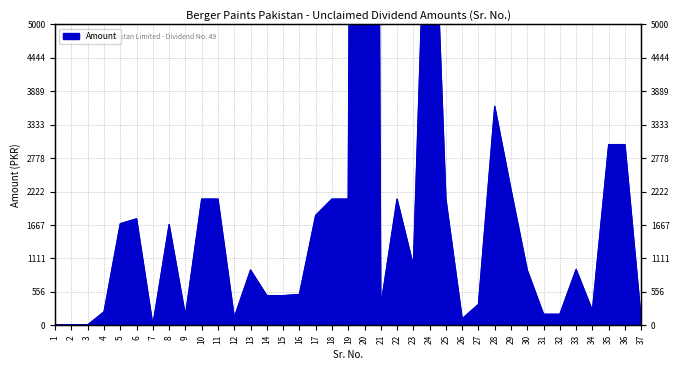

What is the ratio of the value at 30 to the value at 9?

5.6